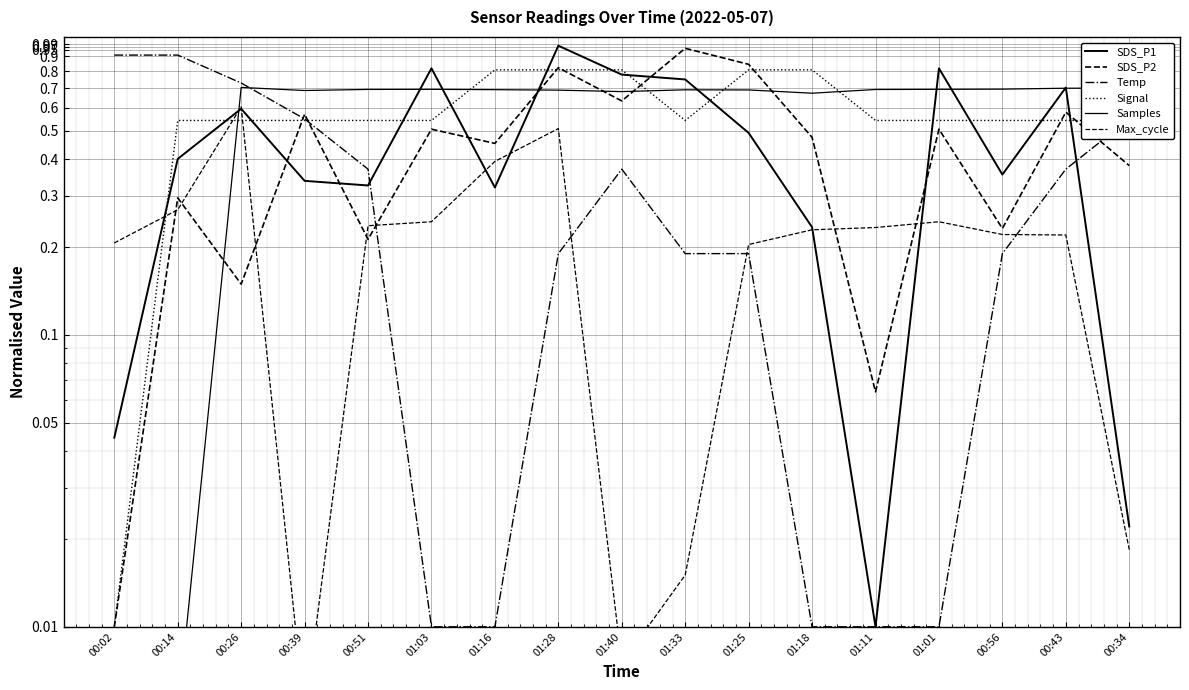

At which category is the sum across all series the highest?

01:28